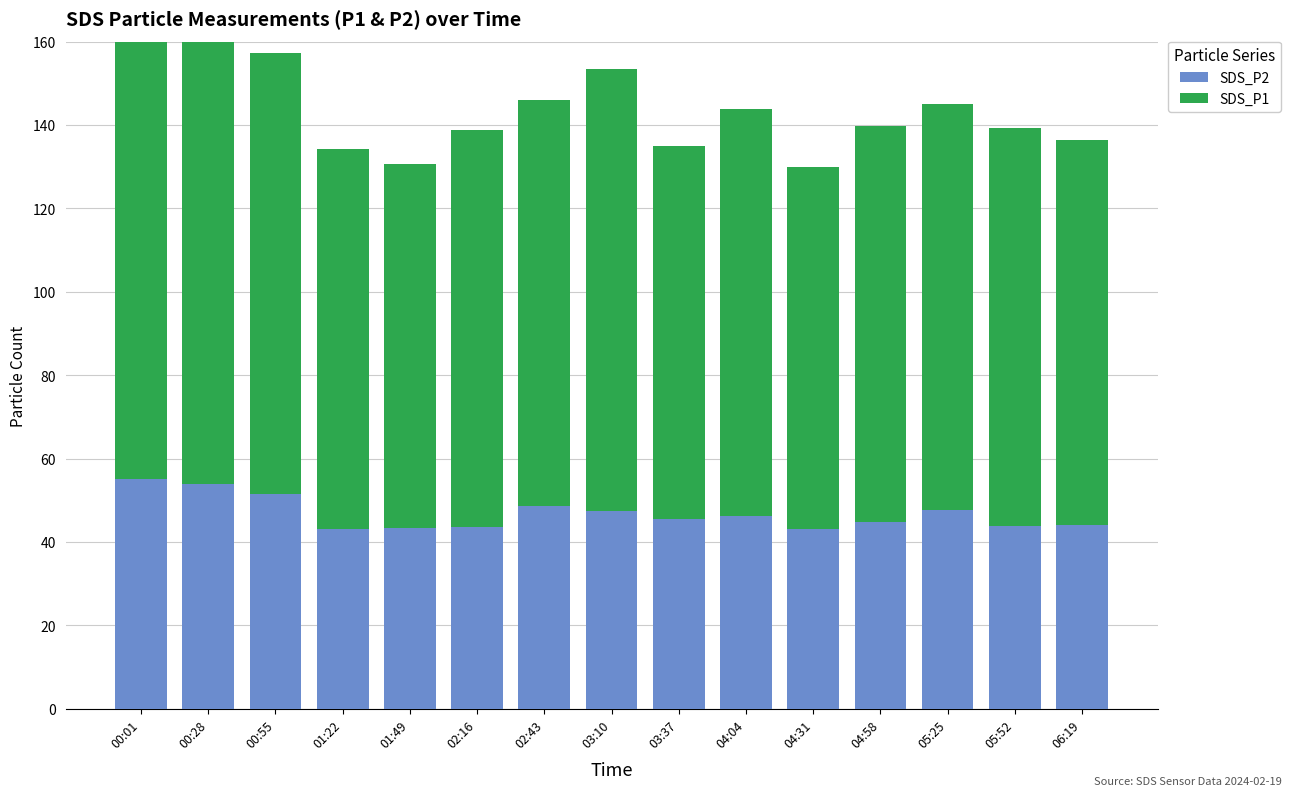

Reading left to right, transcribe all the data shown in this chart.

SDS_P2: 00:01=55.2	00:28=54.0	00:55=51.5	01:22=43.2	01:49=43.3	02:16=43.7	02:43=48.5	03:10=47.3	03:37=45.5	04:04=46.2	04:31=43.0	04:58=44.7	05:25=47.6	05:52=43.9	06:19=44.2
SDS_P1: 00:01=116.5	00:28=107.5	00:55=105.7	01:22=91.1	01:49=87.2	02:16=95.2	02:43=97.5	03:10=106.0	03:37=89.4	04:04=97.7	04:31=87.0	04:58=95.0	05:25=97.4	05:52=95.3	06:19=92.1